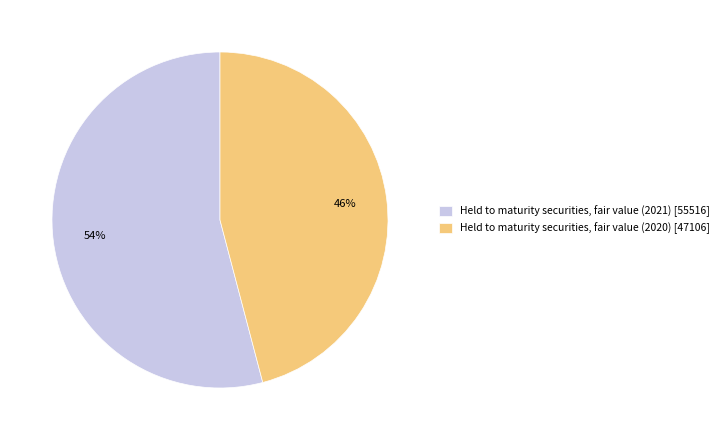

Which category has the biggest portion of the pie?

Held to maturity securities, fair value (2021)